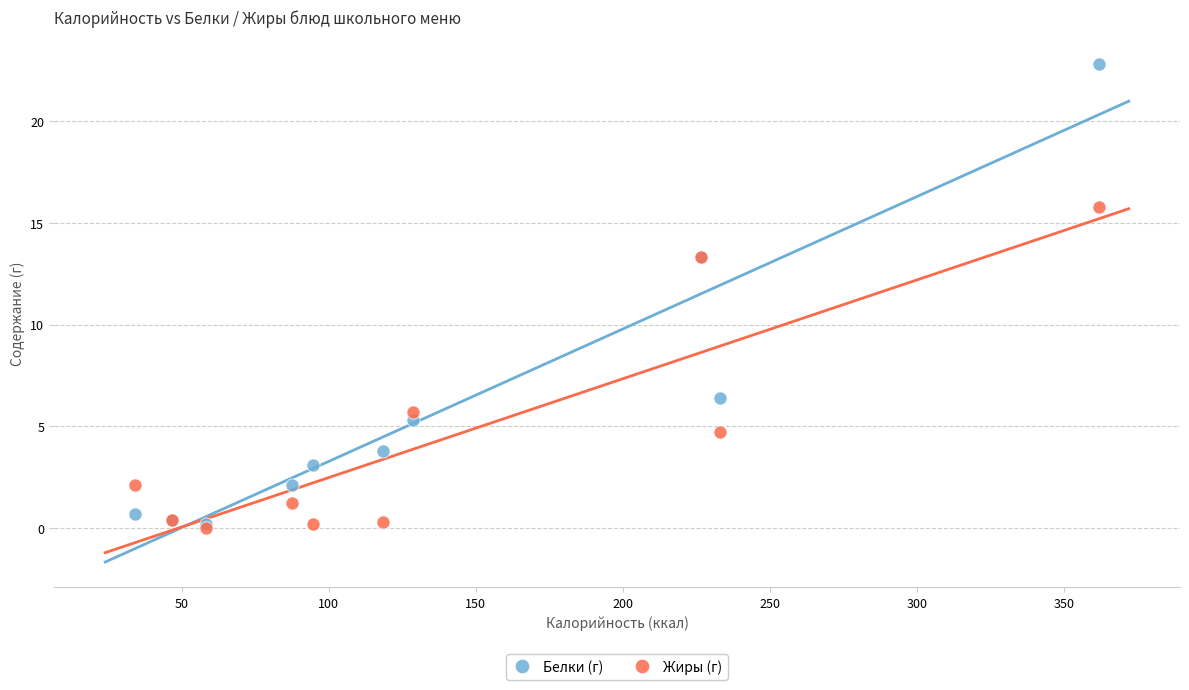

Which series contains the highest Y value?

Белки (г)